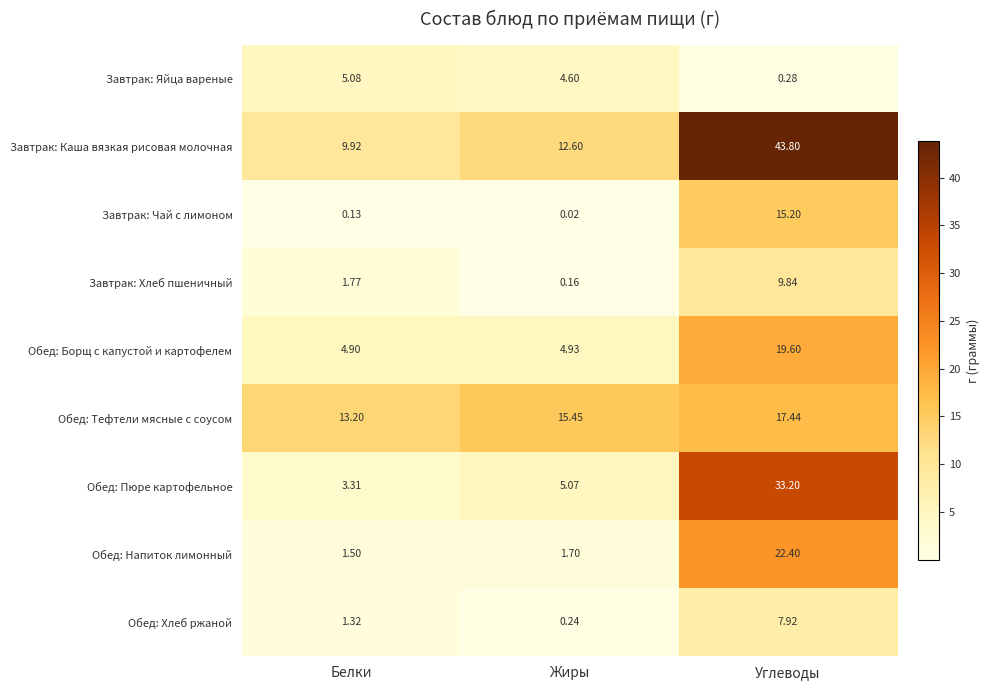

At which label does Завтрак: Чай с лимоном reach its minimum?

Жиры